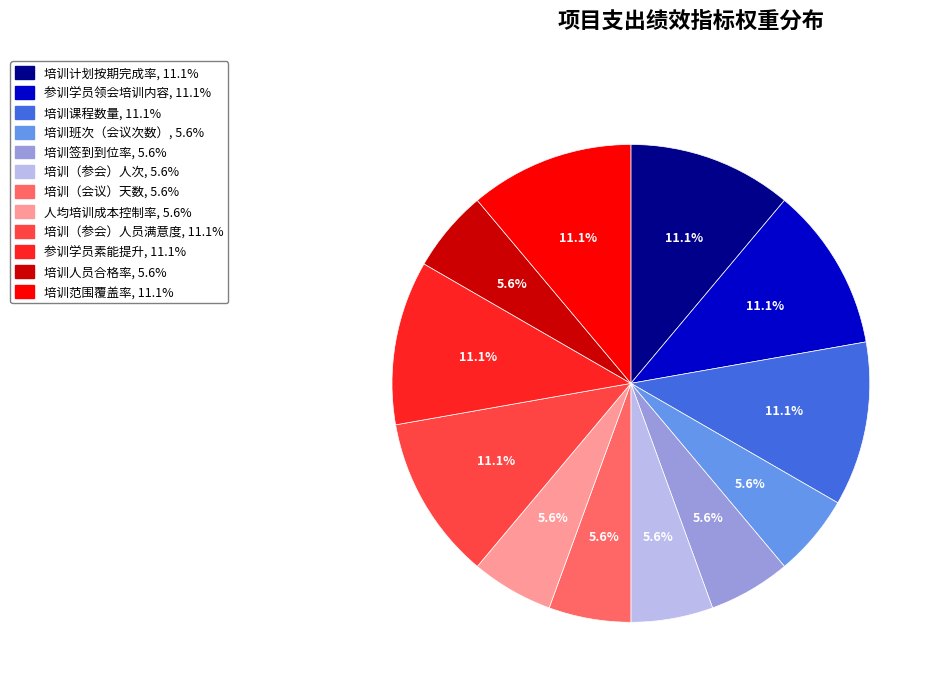

Is there any slice that represents more than half of the pie?

No